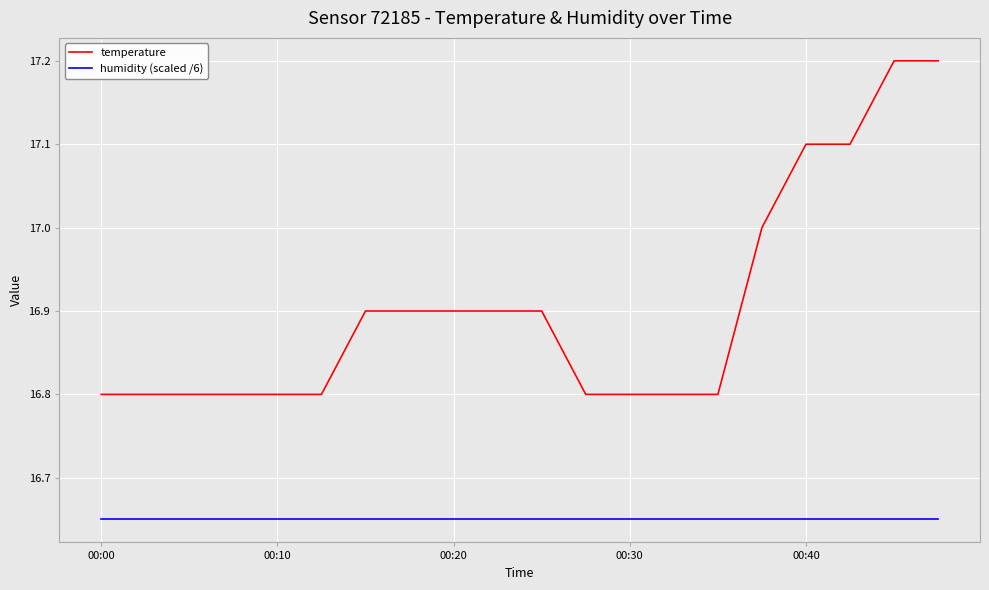

How many categories are shown in the chart?

20